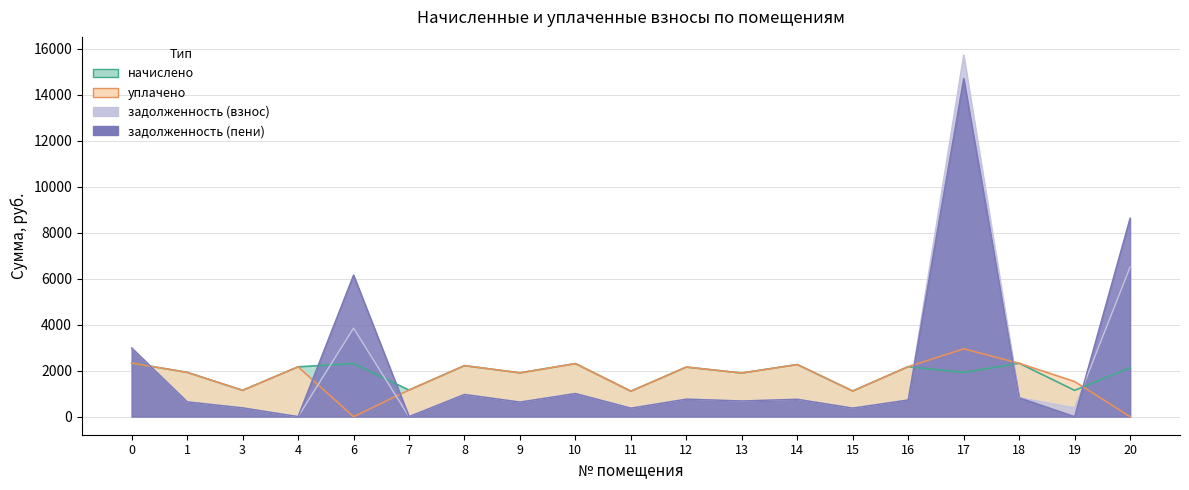

What is the average value of the задолженность (пени) series?

2135.3